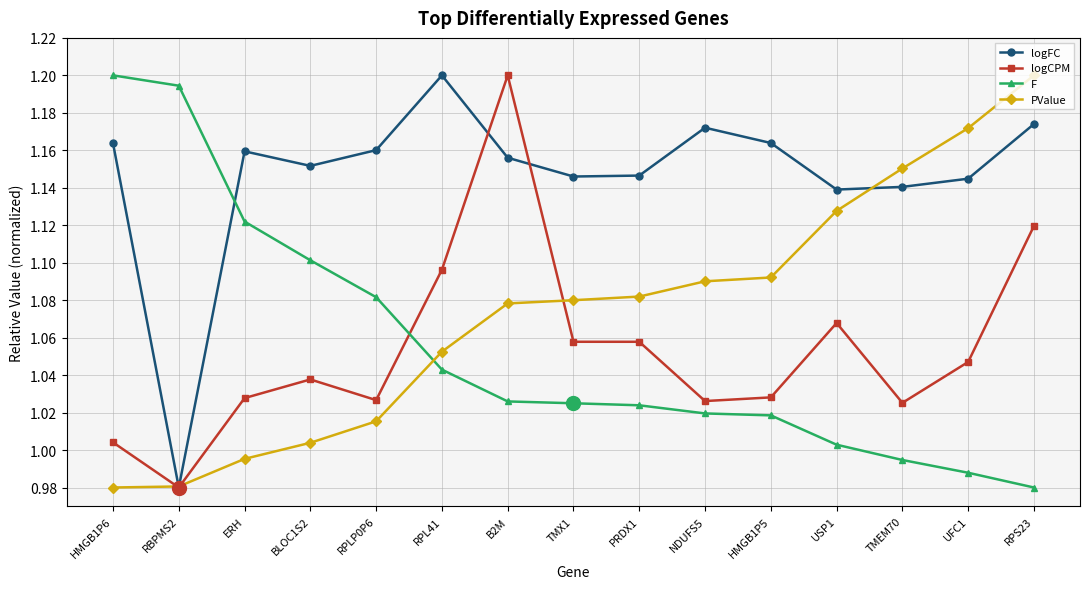

Rank the series at B2M from highest to lowest value.

logCPM, logFC, PValue, F